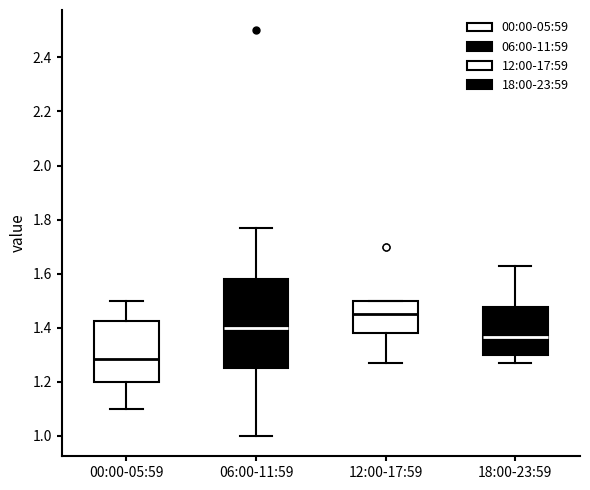

Which box has the lowest median line?

00:00-05:59